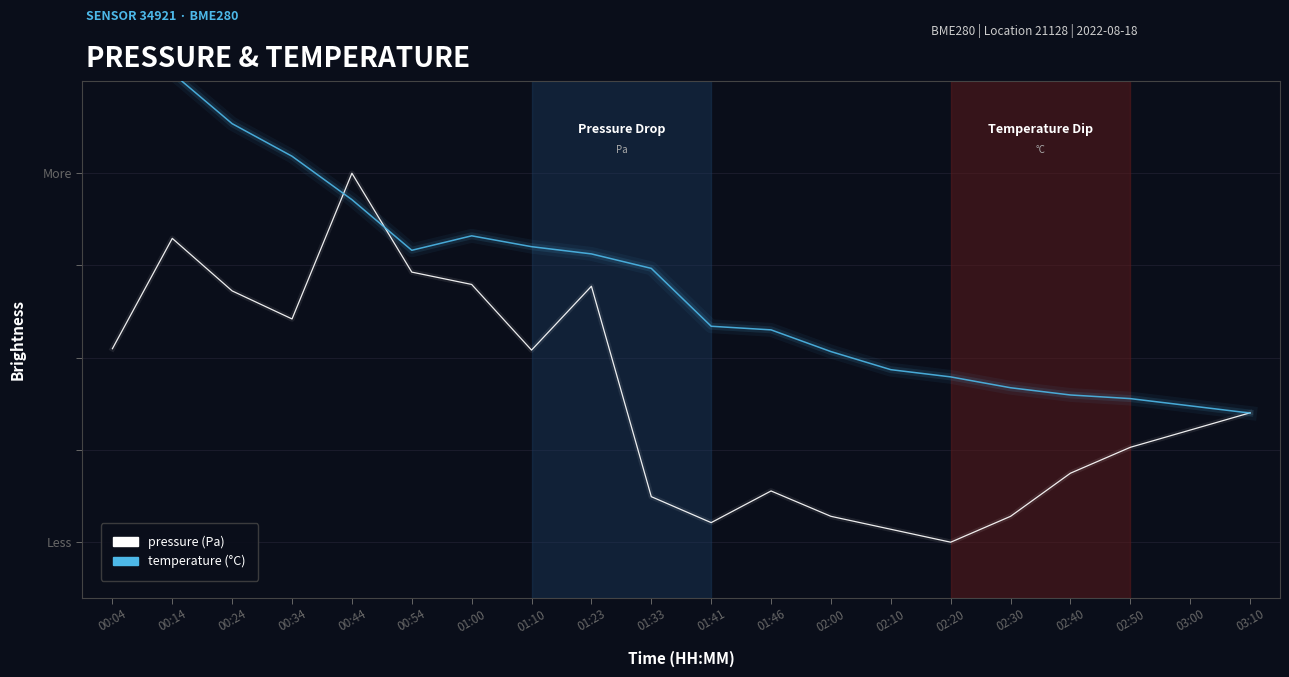

What is the greatest value displayed?

1.4